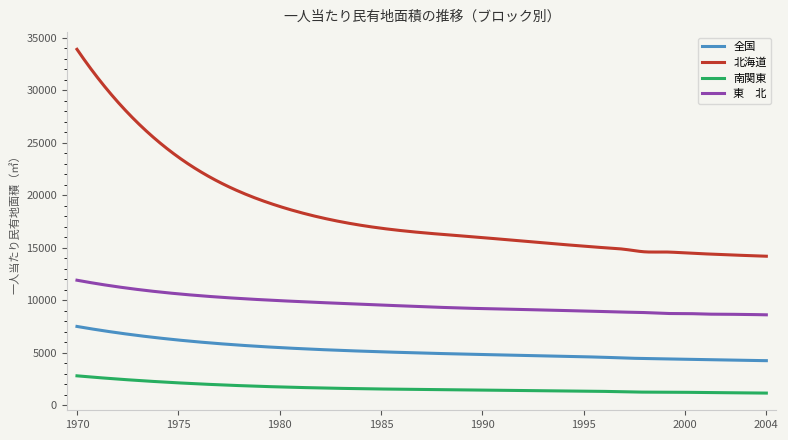

What is the smallest value displayed?

1165.0